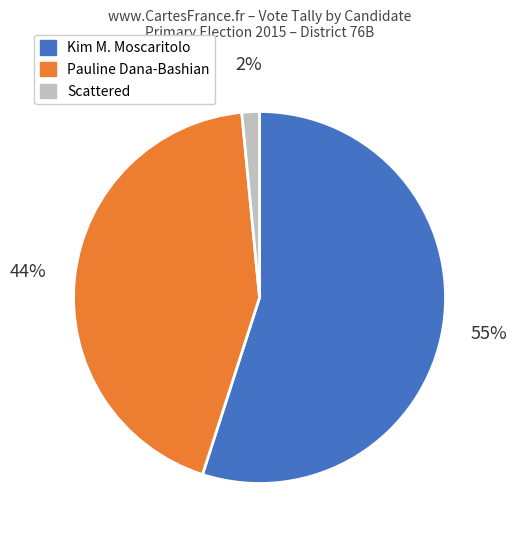

Does any single category account for the majority?

Yes